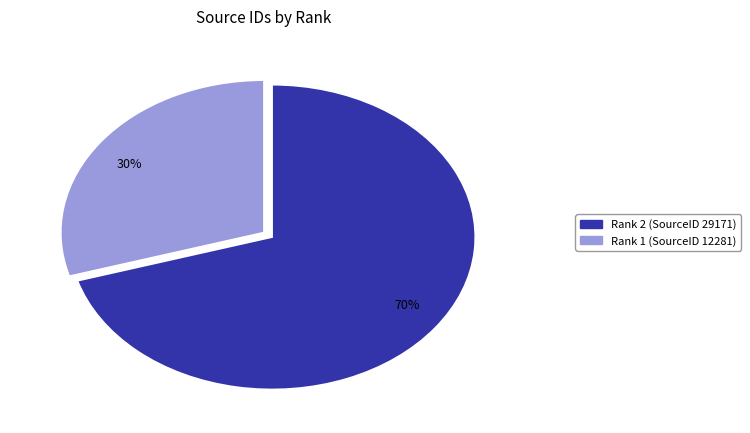

Which slice is the largest?

70%